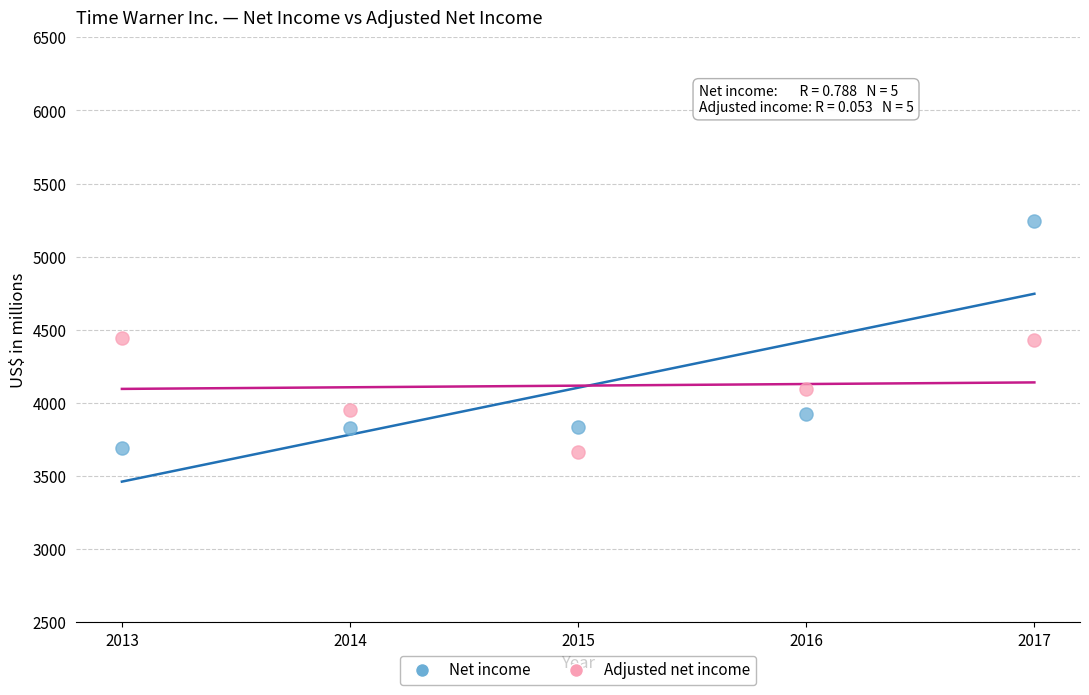

What are all the series names shown in the legend?

Net income, Adjusted net income